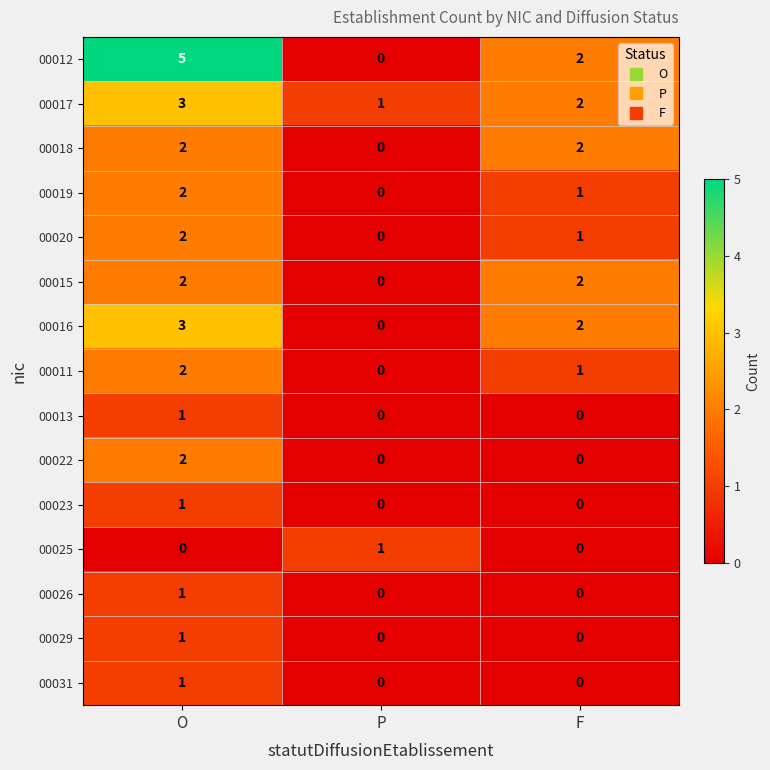

What is the maximum value for 00012?

5